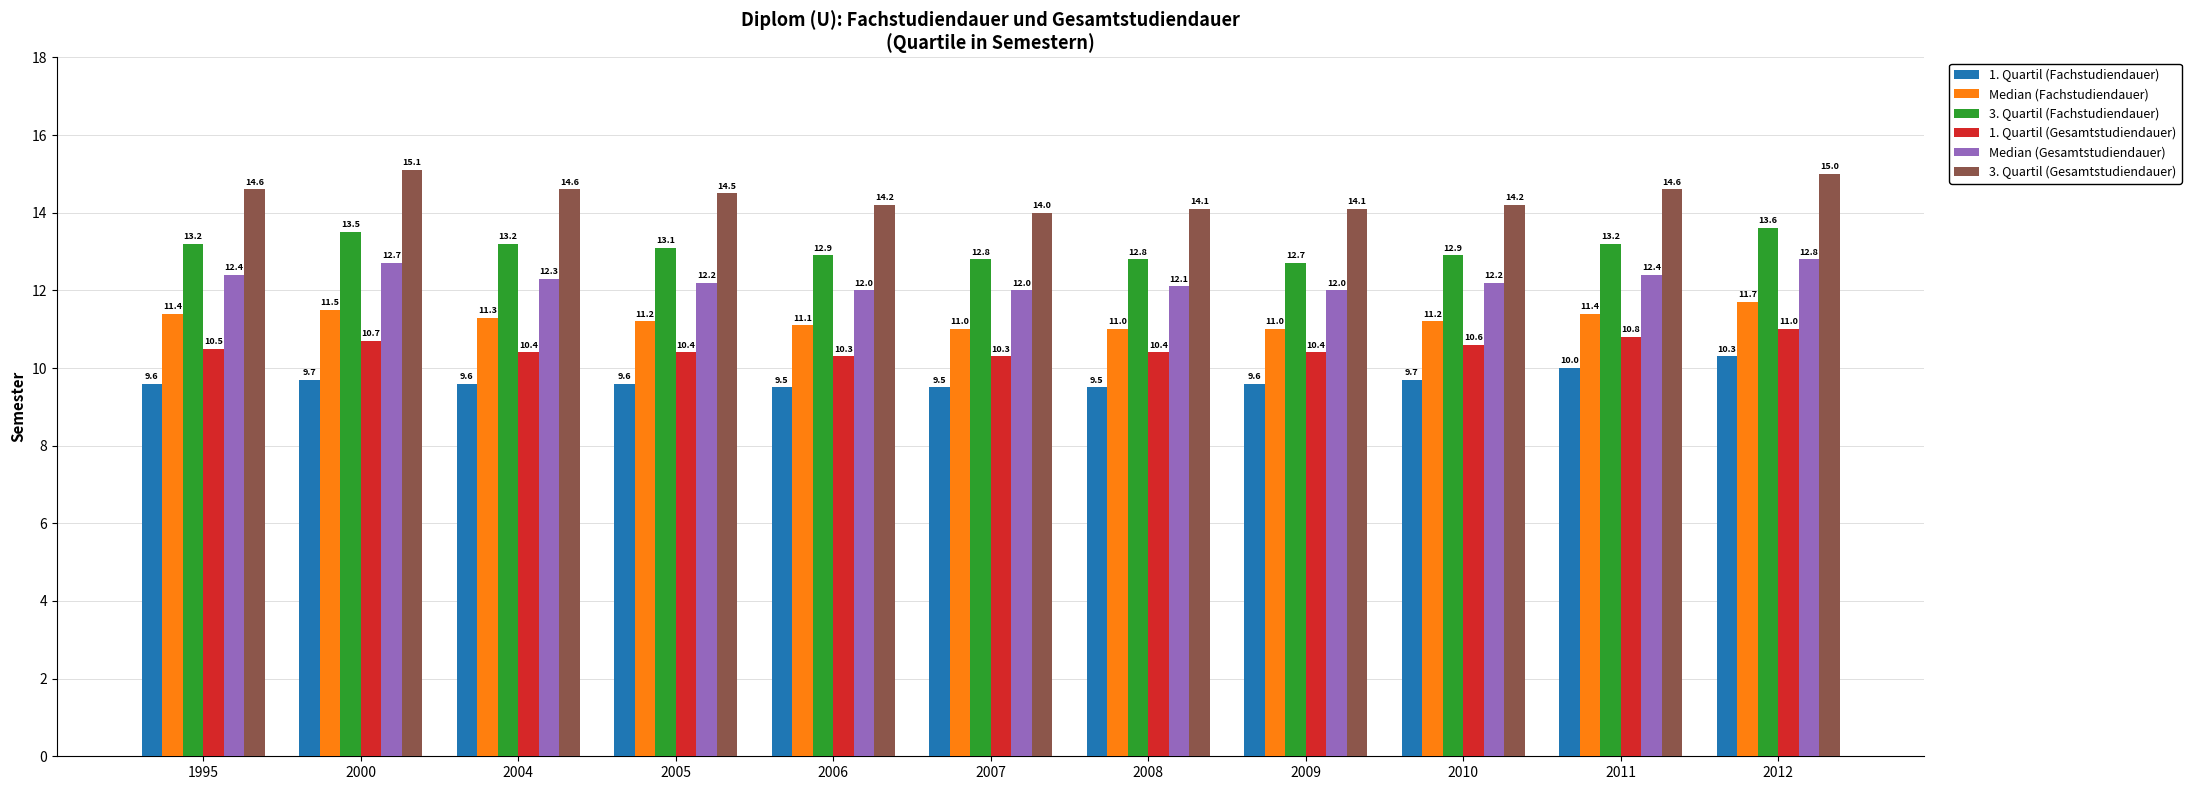

What is the value of the 3. Quartil (Gesamtstudiendauer) bar at the 7th from the left?

14.1